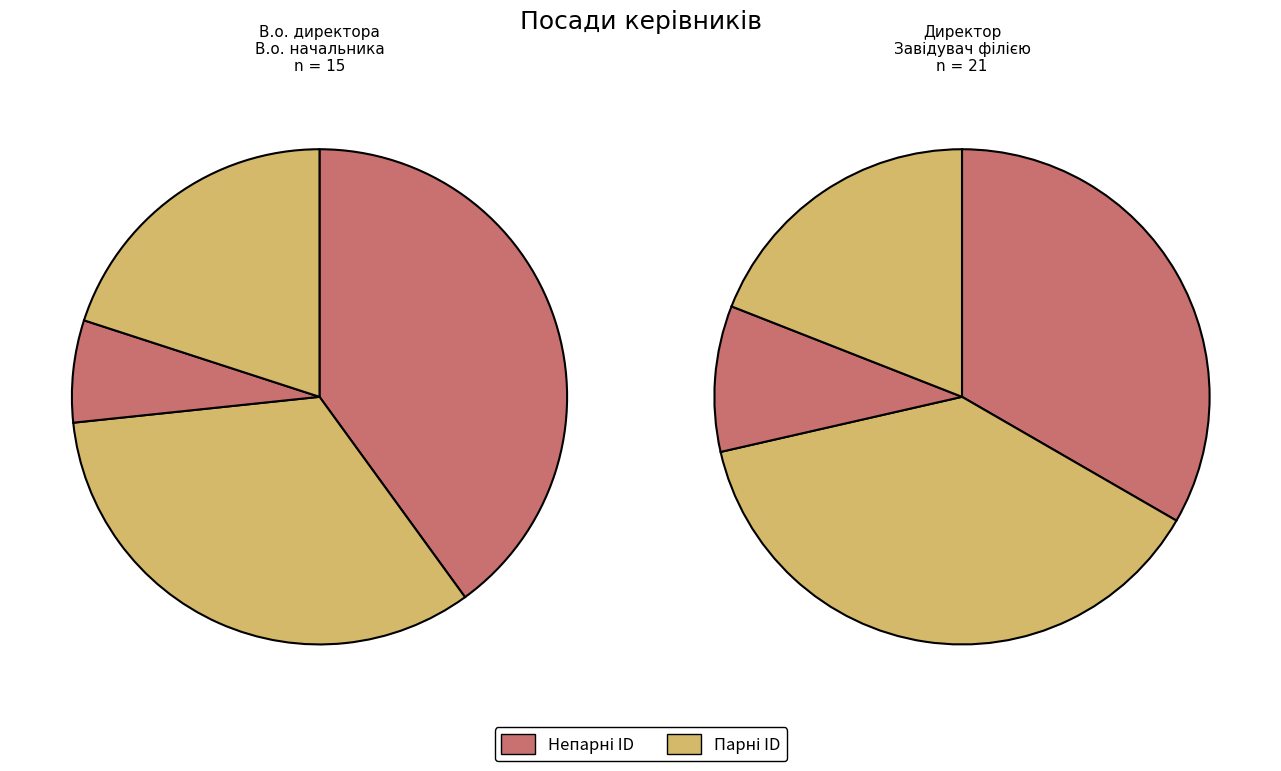

How many slices are in this pie chart?

8